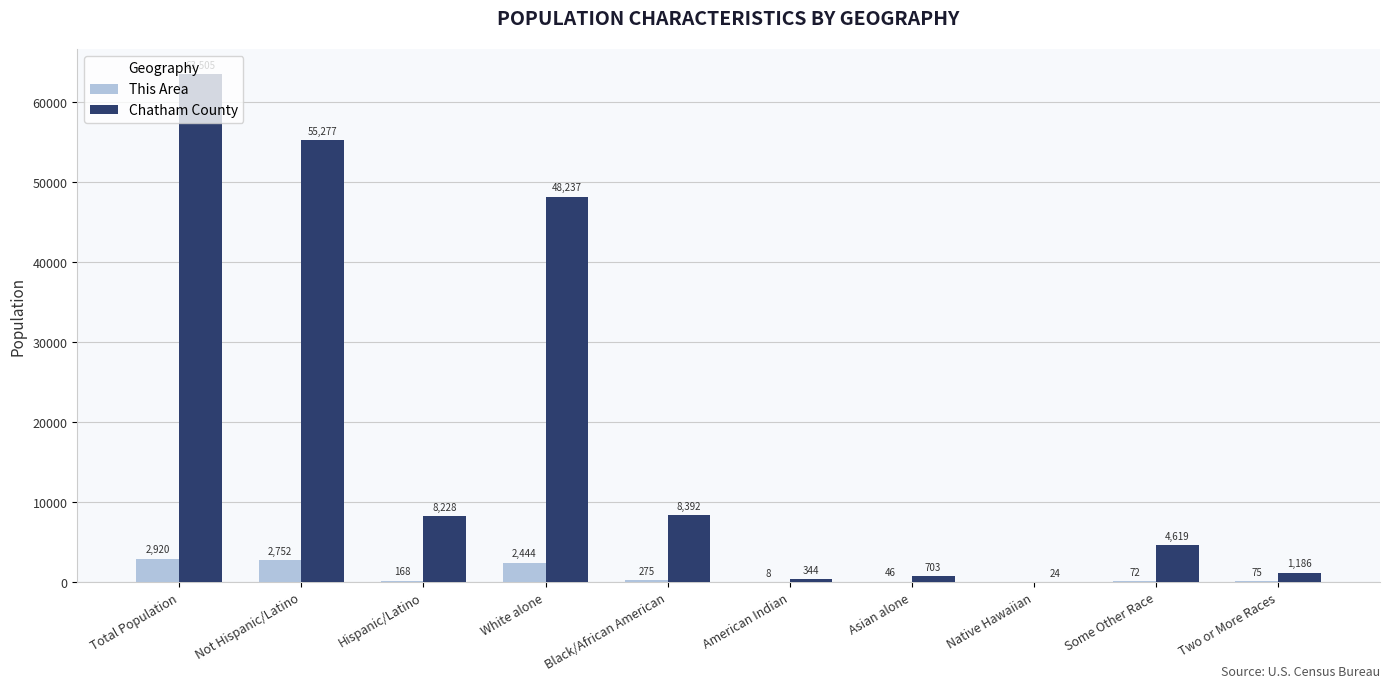

Between Hispanic/Latino and American Indian, which series saw the biggest shift?

Chatham County